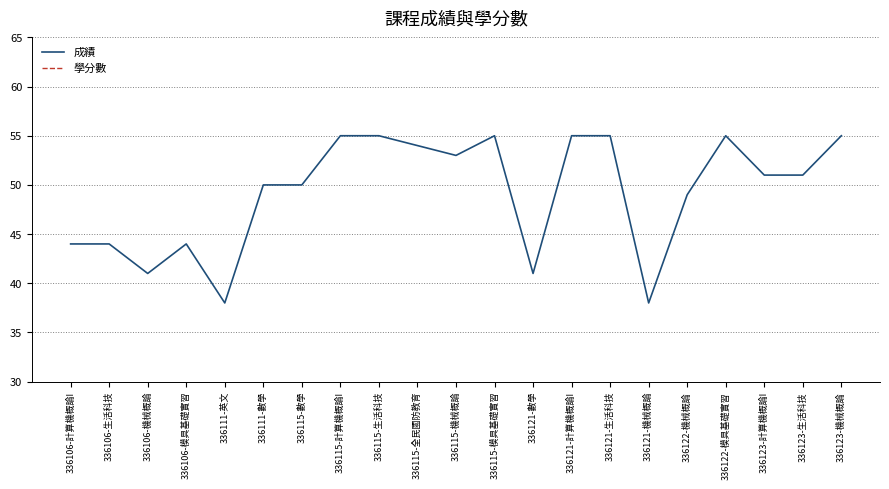

The value of 成績 at 336111-英文 is 64. True or false?

False